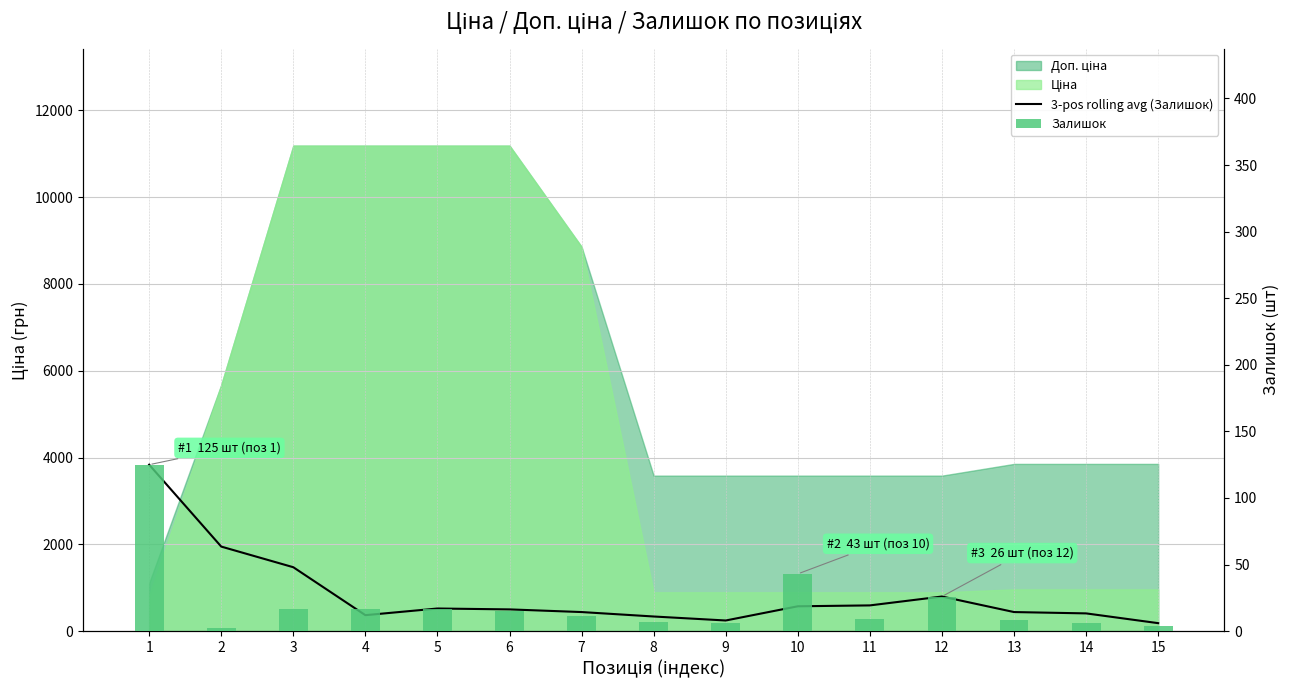

Are the bars grouped side by side (vs. stacked)?

Yes